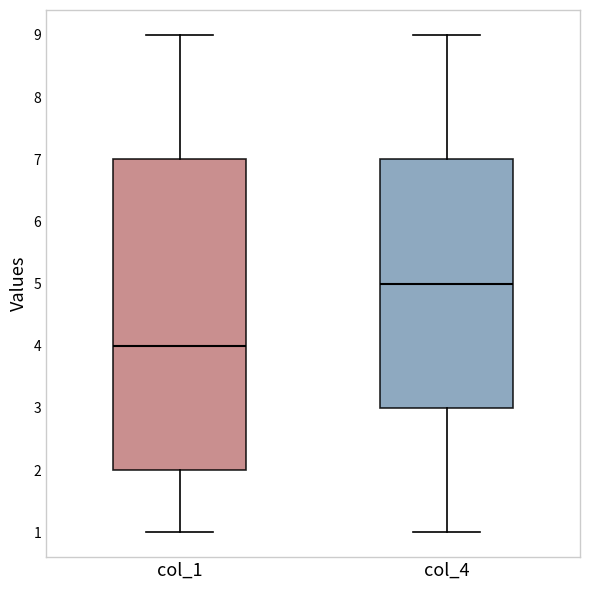

Reading left to right, read every box against the y-axis: the position of its median line, the range the box covers, and the ends of its whiskers. The values are not printed on the chart, so give them approximately, as read against the axis.

col_1: median 4, box 2 to 7, whiskers 1 to 9
col_4: median 5, box 3 to 7, whiskers 1 to 9